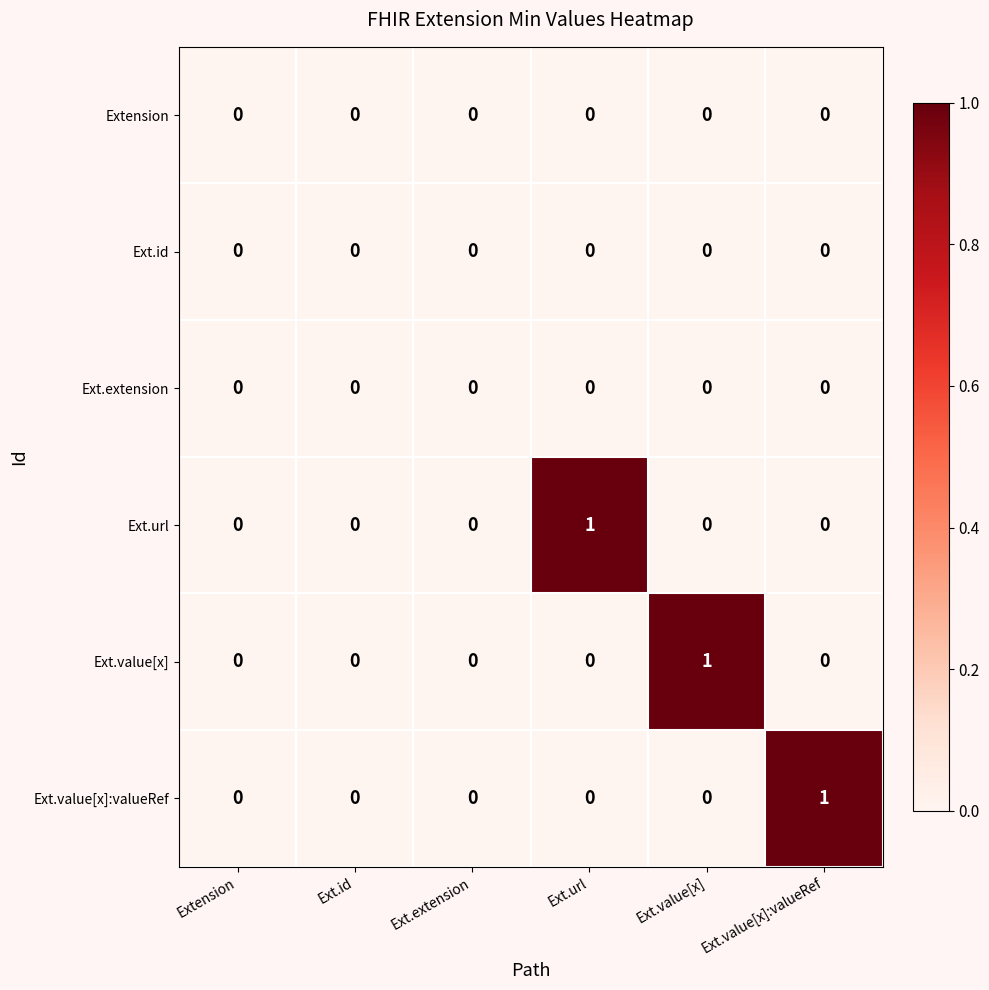

Count the Ext.url values in the range 0 to 1.

6